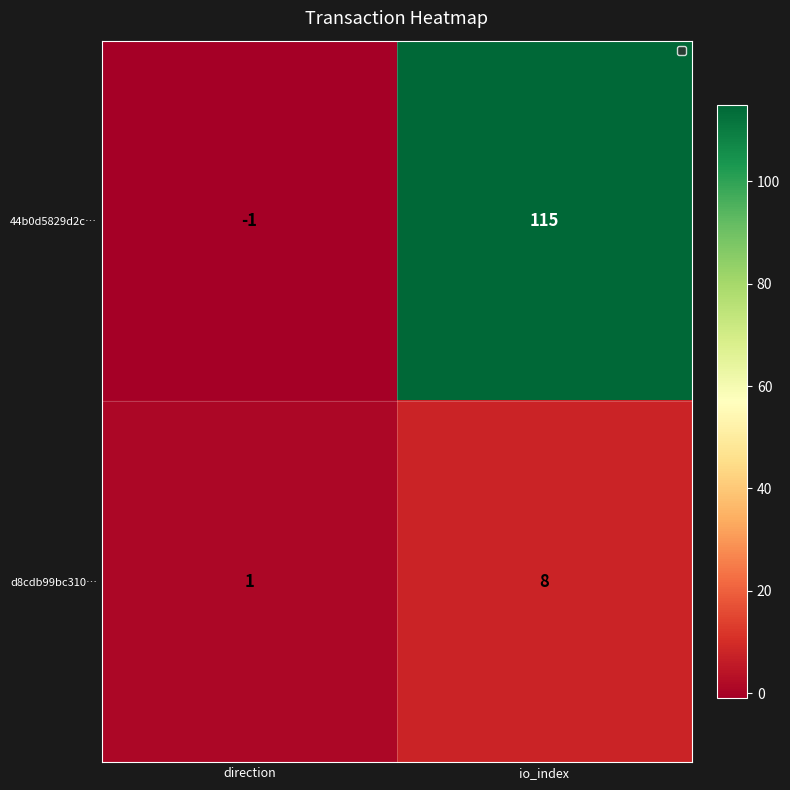

Reading left to right, list all the values displayed in this chart.

44b0d5829d2c…: direction=-1	io_index=115
d8cdb99bc310…: direction=1	io_index=8